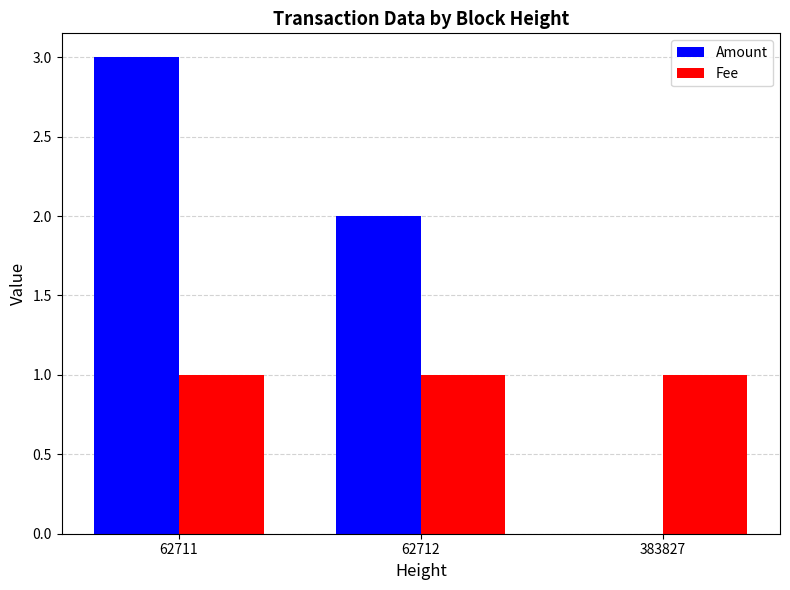

Are the bars horizontal?

No